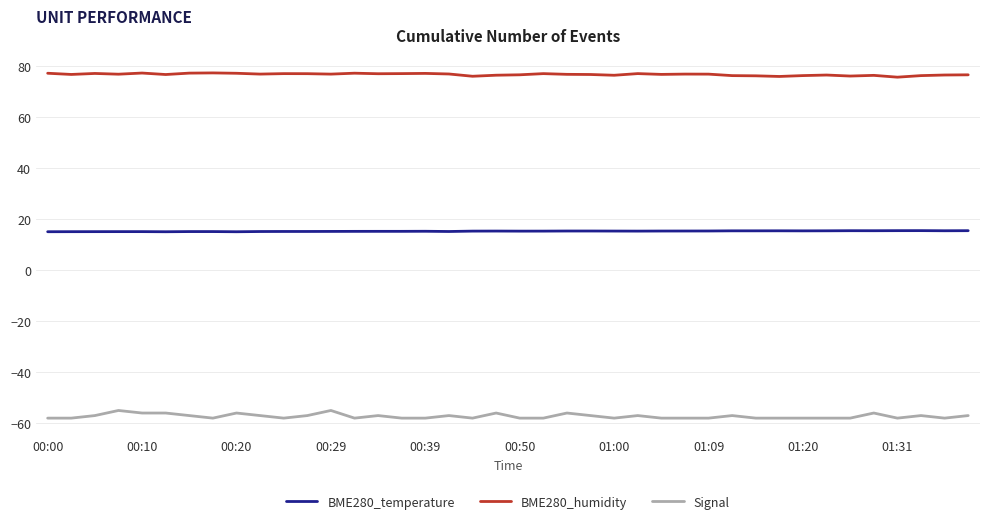

At how many categories does at least one series exceed 19?

40